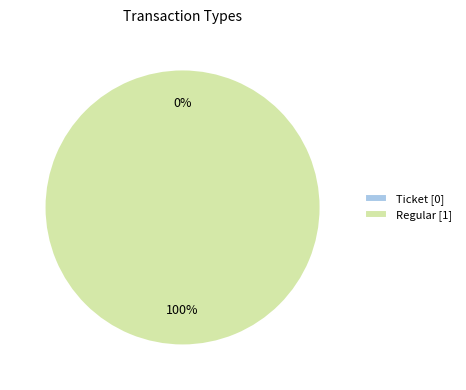

Does any single category account for the majority?

Yes